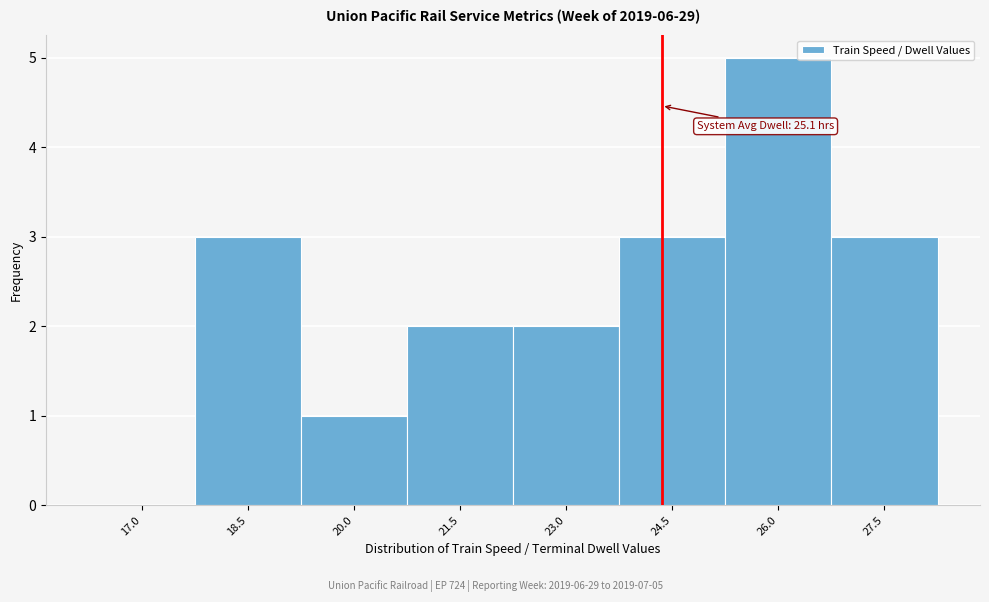

Reading left to right, list all the values displayed in this chart.

17.0=0	18.5=3	20.0=1	21.5=2	23.0=2	24.5=3	26.0=5	27.5=3